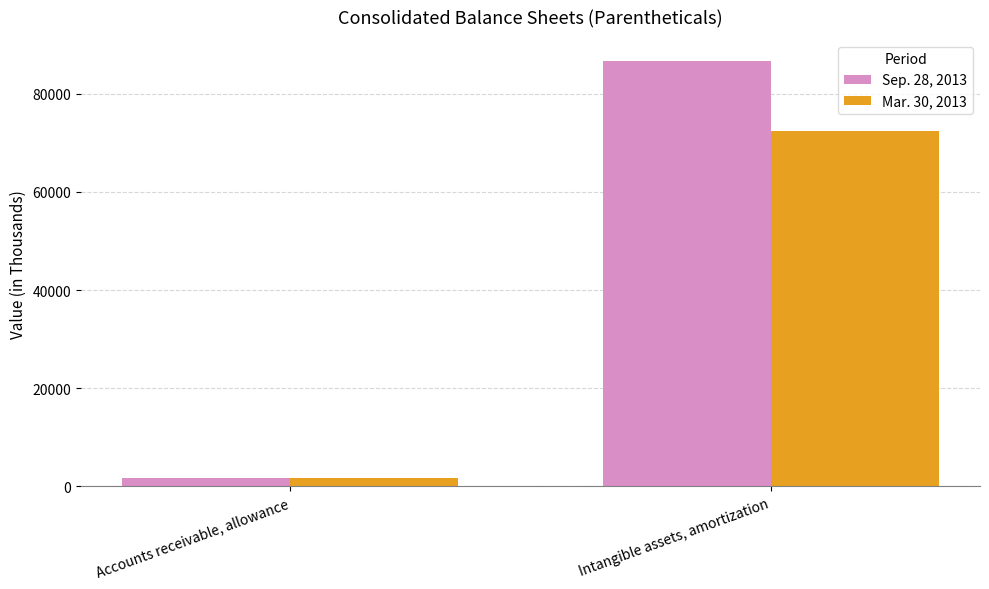

Is it true that Mar. 30, 2013 equals 104949 at Intangible assets, amortization?

False